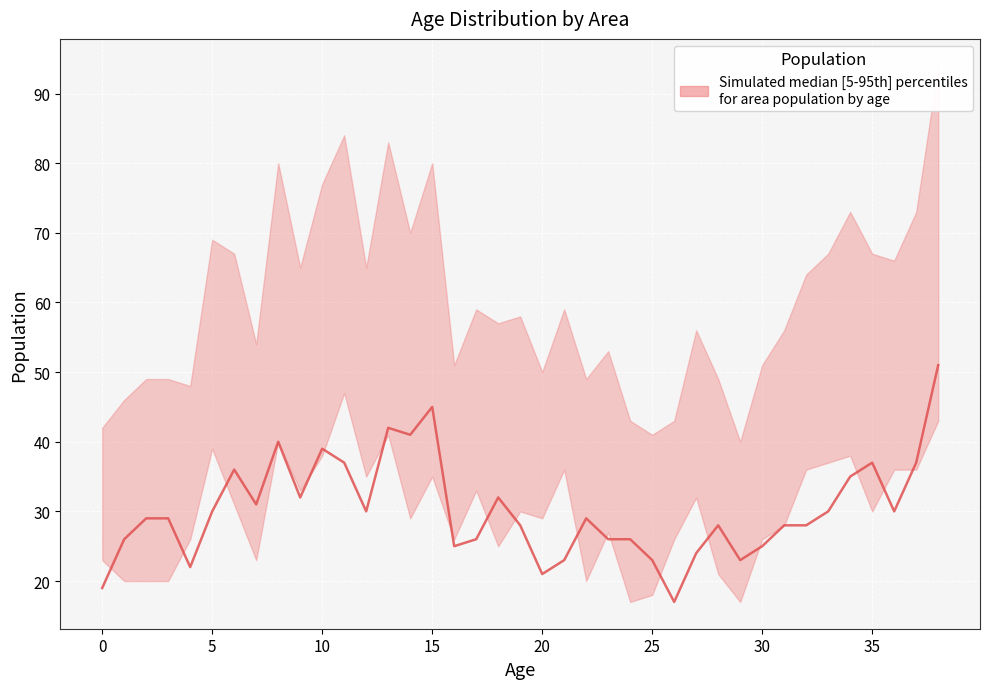

How many distinct data groups are displayed?

1